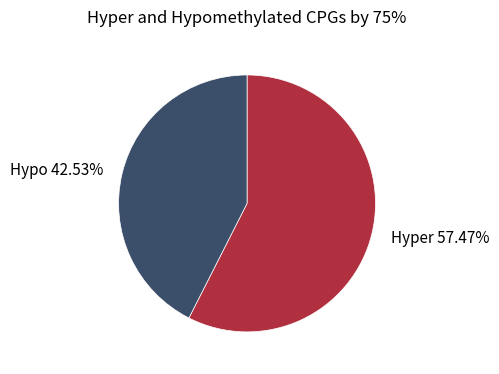

Rank the categories by value from highest to lowest.

Hyper 57.47%, Hypo 42.53%